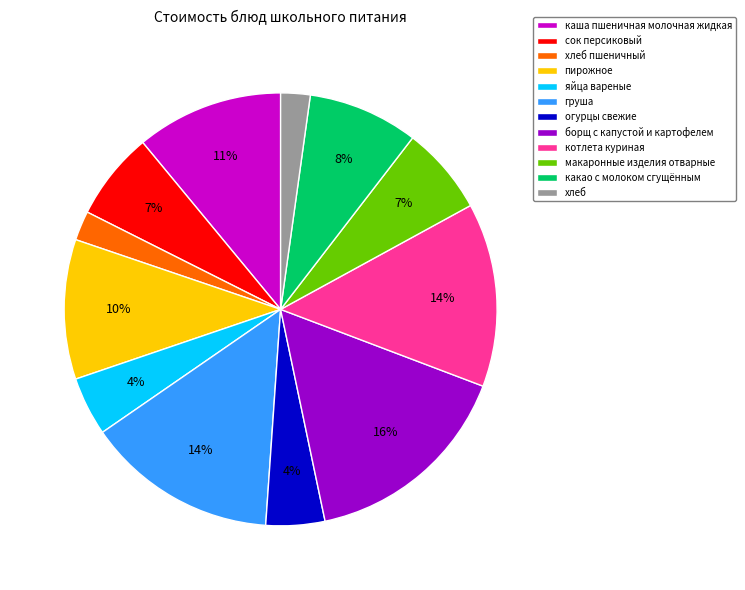

Is the sum of хлеб пшеничный and борщ с капустой и картофелем greater than half?

No